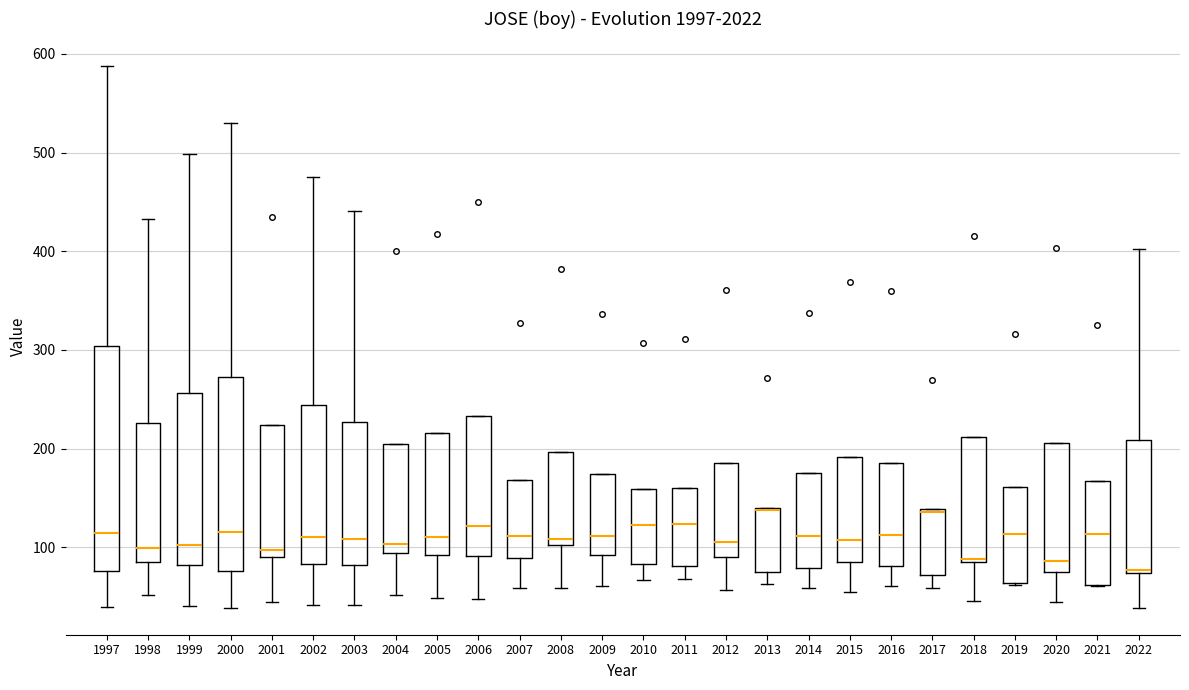

Reading left to right, read every box against the y-axis: the position of its median line, the range the box covers, and the ends of its whiskers. The values are not printed on the chart, so give them approximately, as read against the axis.

1997: median 120, box 80 to 300, whiskers 40 to 590
1998: median 100, box 90 to 230, whiskers 50 to 430
1999: median 100, box 80 to 260, whiskers 40 to 500
2000: median 120, box 80 to 270, whiskers 40 to 530
2001: median 100, box 90 to 220, whiskers 50 to 220
2002: median 110, box 80 to 240, whiskers 40 to 480
2003: median 110, box 80 to 230, whiskers 40 to 440
2004: median 100, box 90 to 210, whiskers 50 to 210
2005: median 110, box 90 to 220, whiskers 50 to 220
2006: median 120, box 90 to 230, whiskers 50 to 230
2007: median 110, box 90 to 170, whiskers 60 to 170
2008: median 110, box 100 to 200, whiskers 60 to 200
2009: median 110, box 90 to 170, whiskers 60 to 170
2010: median 120, box 80 to 160, whiskers 70 to 160
2011: median 120, box 80 to 160, whiskers 70 to 160
2012: median 110, box 90 to 190, whiskers 60 to 190
2013: median 140 (drawn on the box's upper edge), box 80 to 140, whiskers 60 to 140
2014: median 110, box 80 to 180, whiskers 60 to 180
2015: median 110, box 90 to 190, whiskers 60 to 190
2016: median 110, box 80 to 190, whiskers 60 to 190
2017: median 140, box 70 to 140, whiskers 60 to 140
2018: median 90, box 90 to 210, whiskers 50 to 210
2019: median 110, box 60 to 160, whiskers 60 to 160
2020: median 90, box 80 to 210, whiskers 50 to 210
2021: median 110, box 60 to 170, whiskers 60 to 170
2022: median 80, box 70 to 210, whiskers 40 to 400